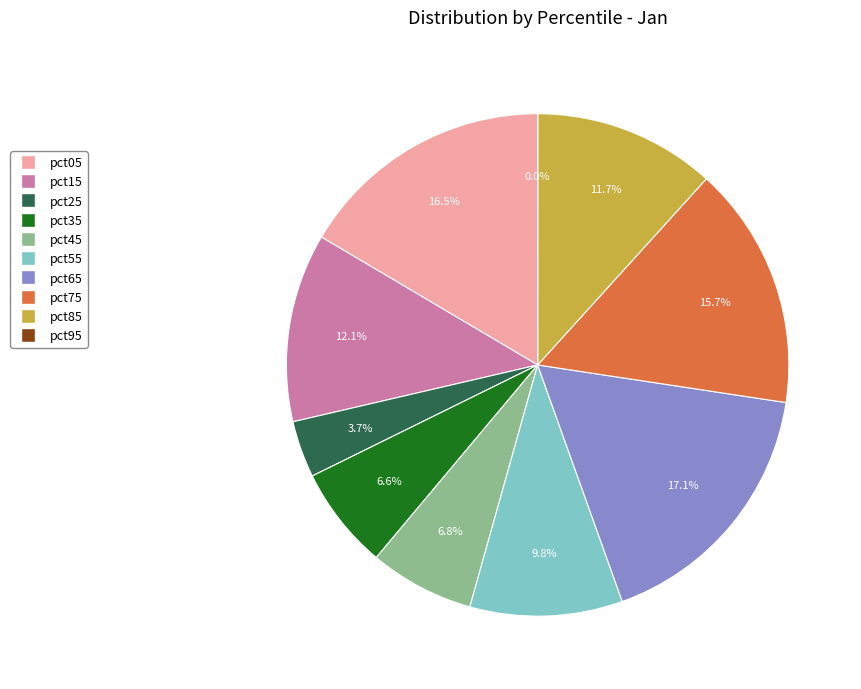

To the nearest percent, what percentage of the pie is pct15?

12%